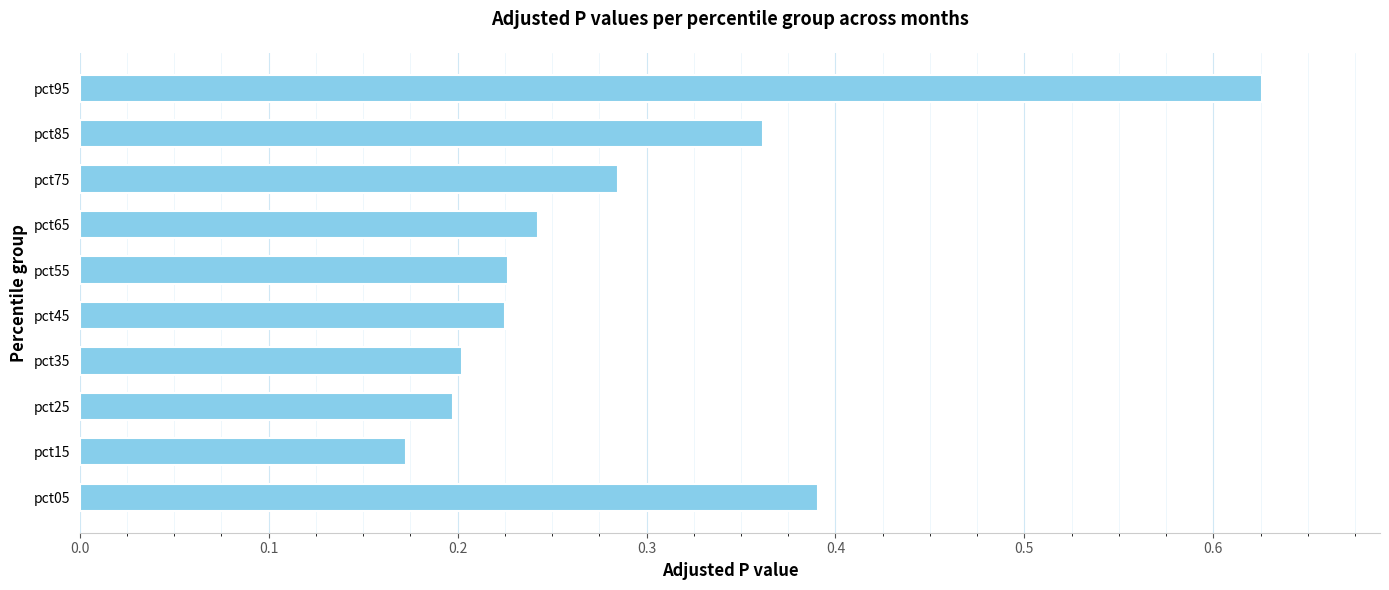

What is the sum of all values?

2.9